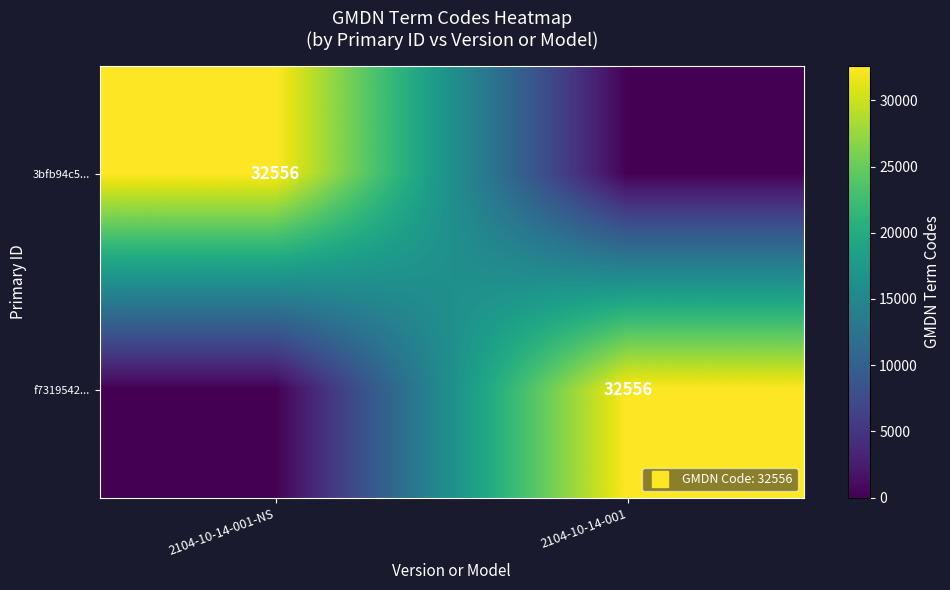

True or false: 3bfb94c5... has a value of 16730 at 2104-10-14-001-NS.

False